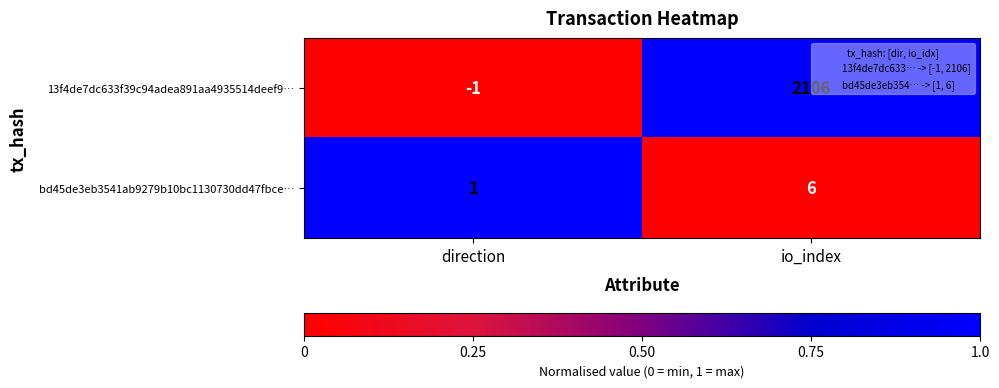

What is the maximum value shown in the chart?

2106